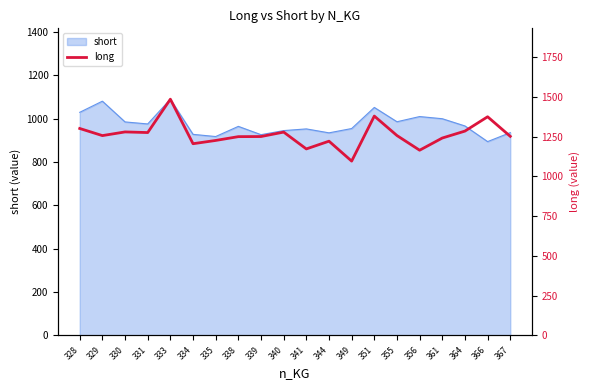

Is it true that the value at 335 is 613.6?

False